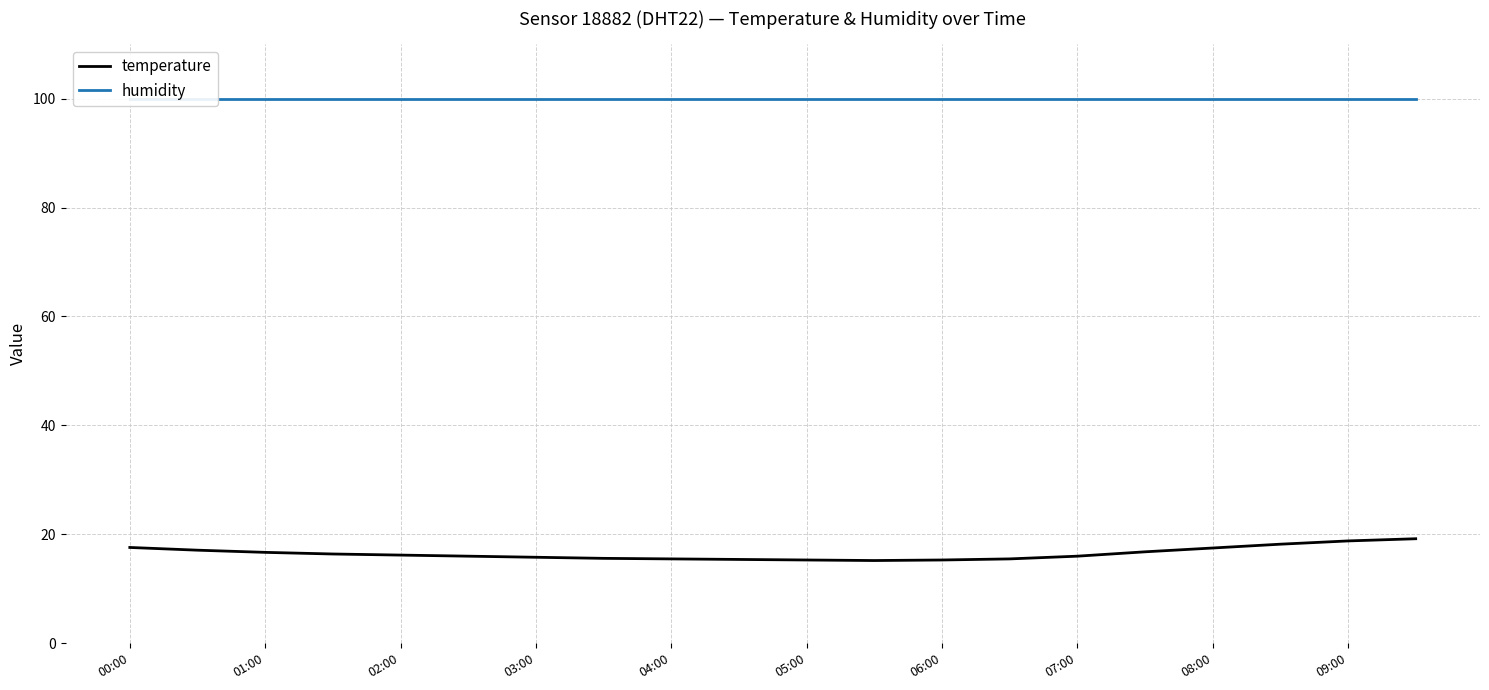

What is the highest value of the temperature series?

19.2